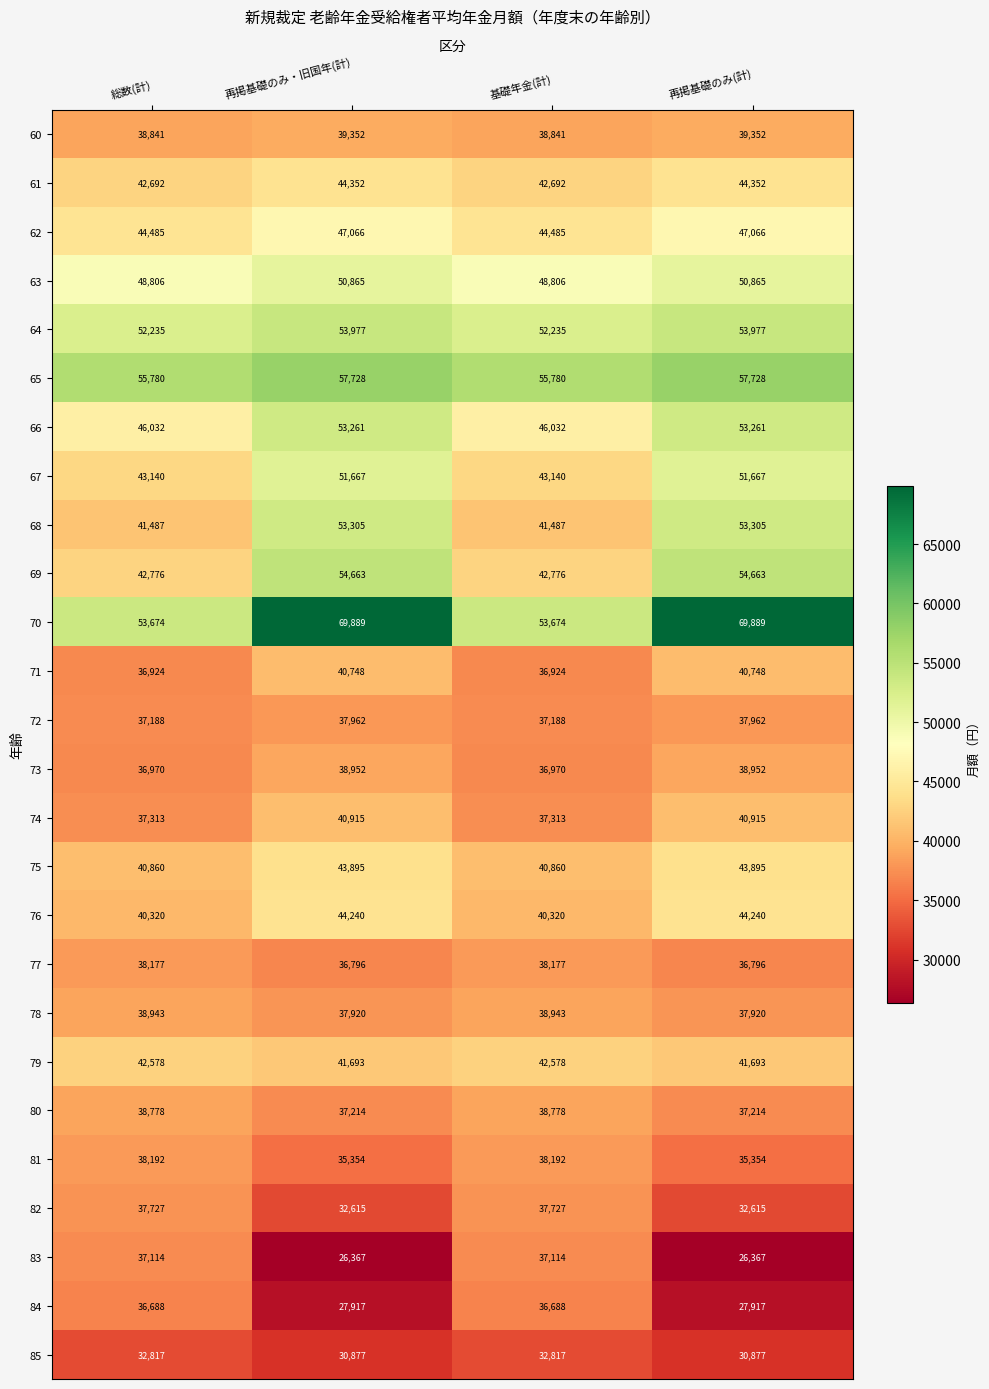

Rank the series by their maximum value, from lowest to highest.

85, 84, 83, 82, 72, 77, 81, 80, 78, 73, 60, 71, 74, 79, 75, 76, 61, 62, 63, 67, 66, 68, 64, 69, 65, 70